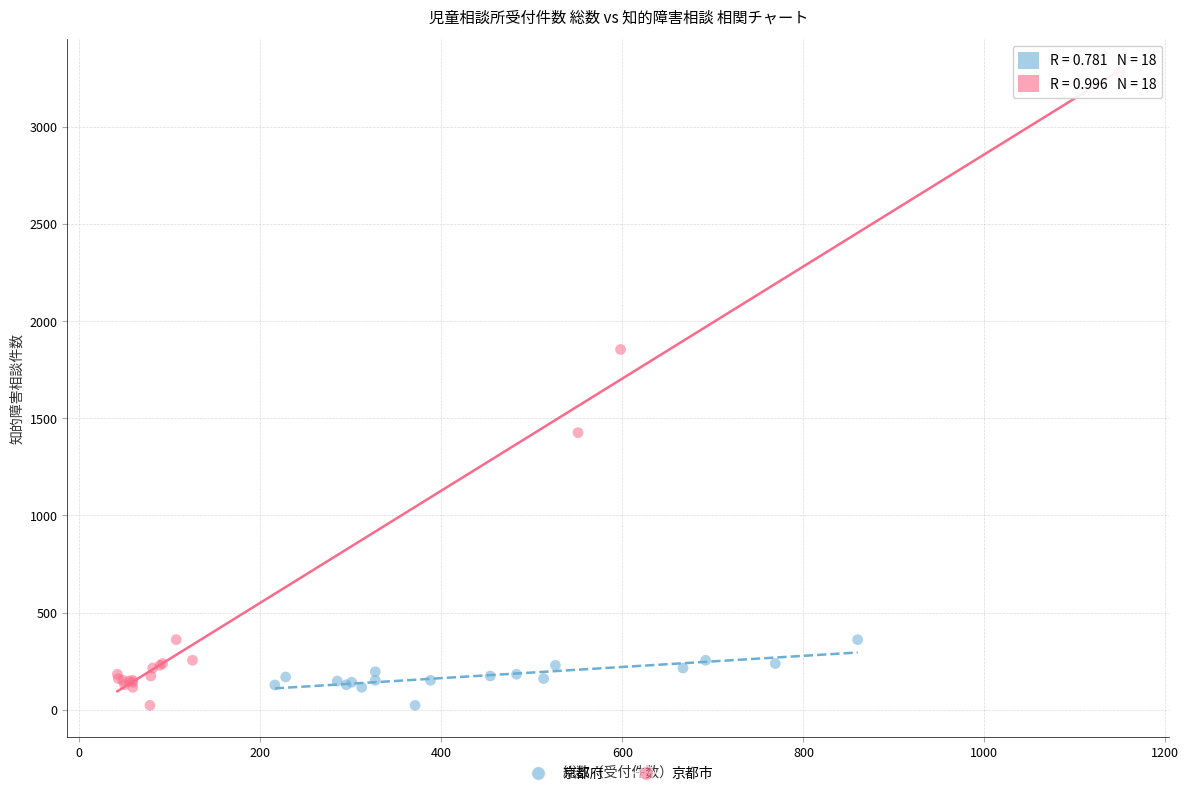

Which series has the widest spread of Y values?

京都市